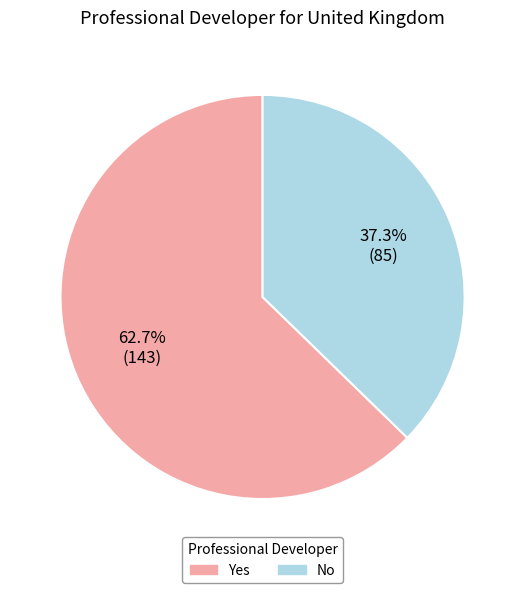

What percentage do Yes and No together represent?

100.0%